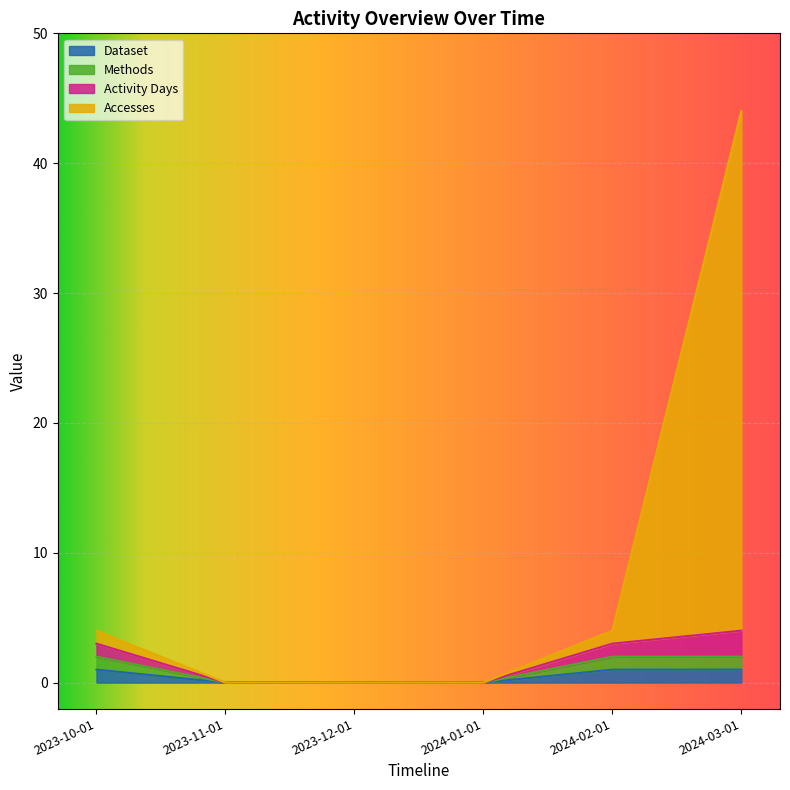

At which category is the sum across all series the highest?

2024-03-01